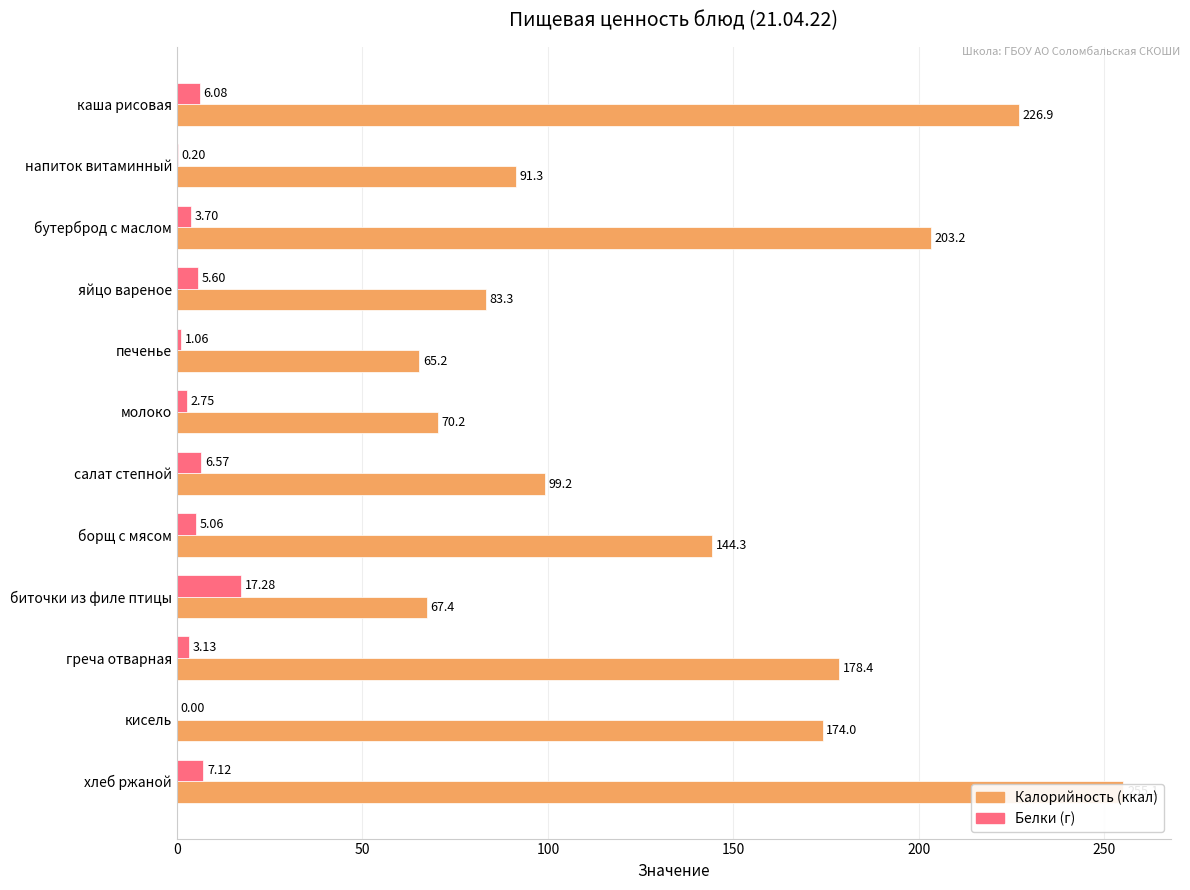

The value of Белки at каша рисовая is 8.4. True or false?

False